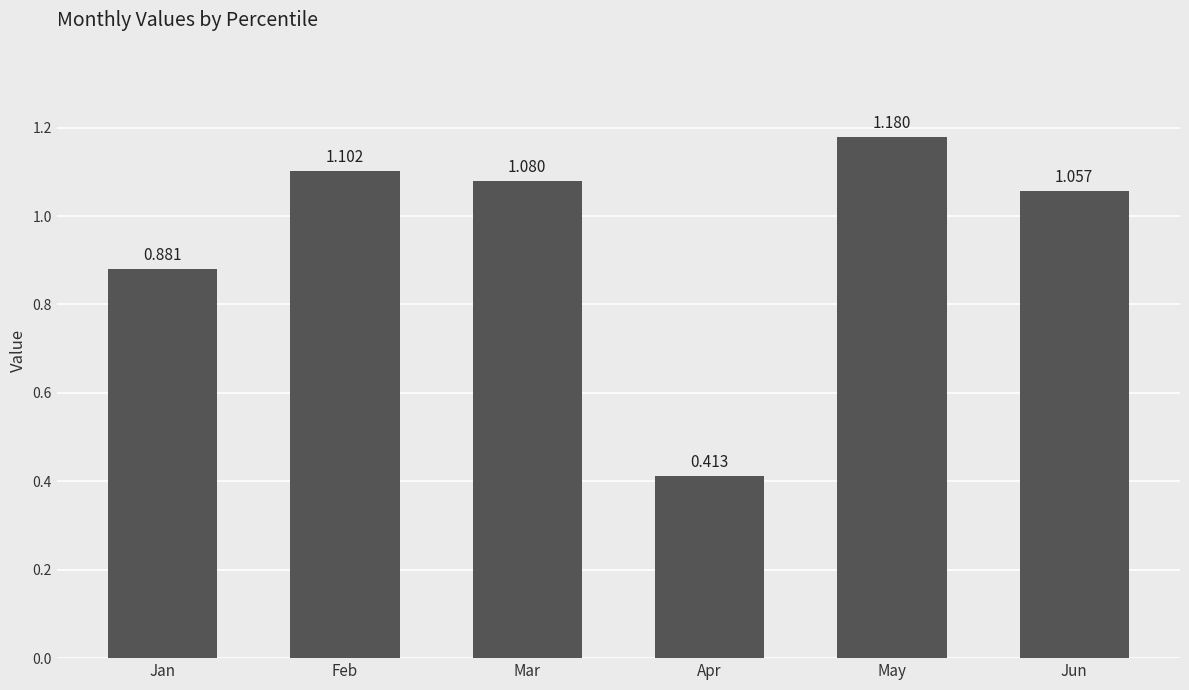

The value at May is 1.9. True or false?

False